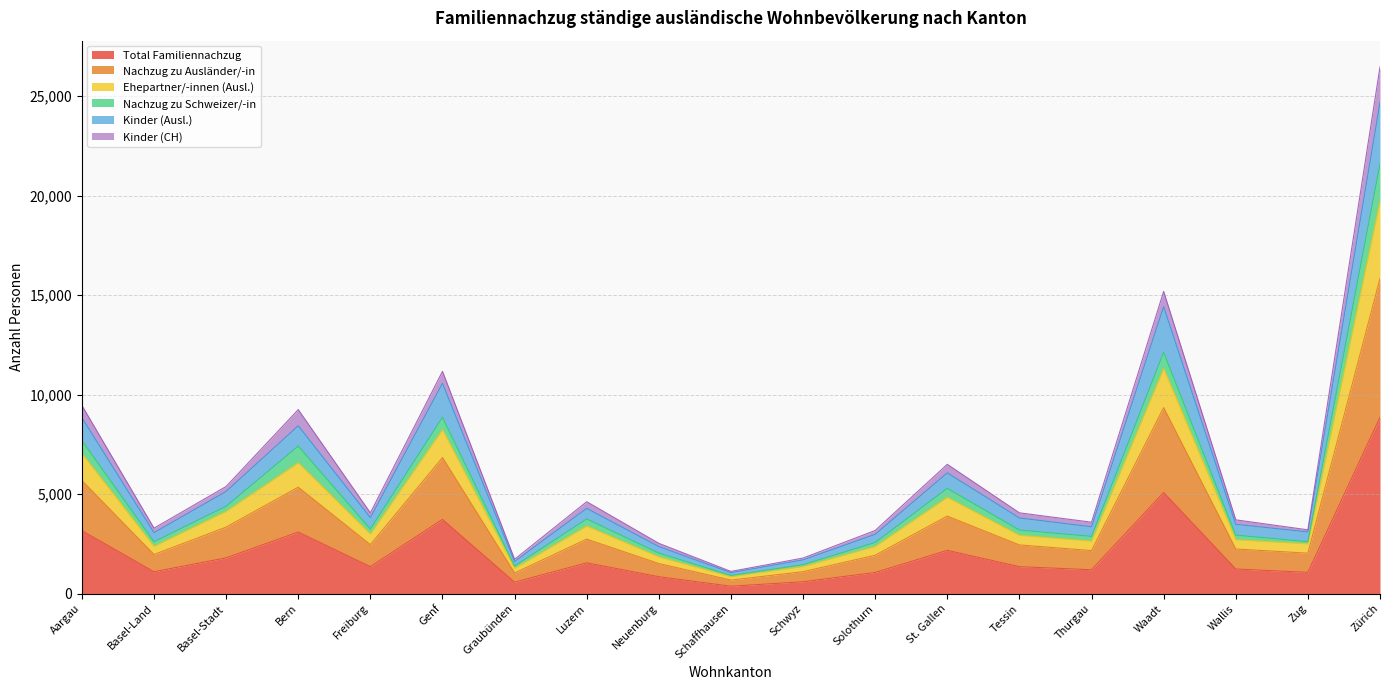

At which category does Kinder (Ausl.) reach its first local peak?

Bern